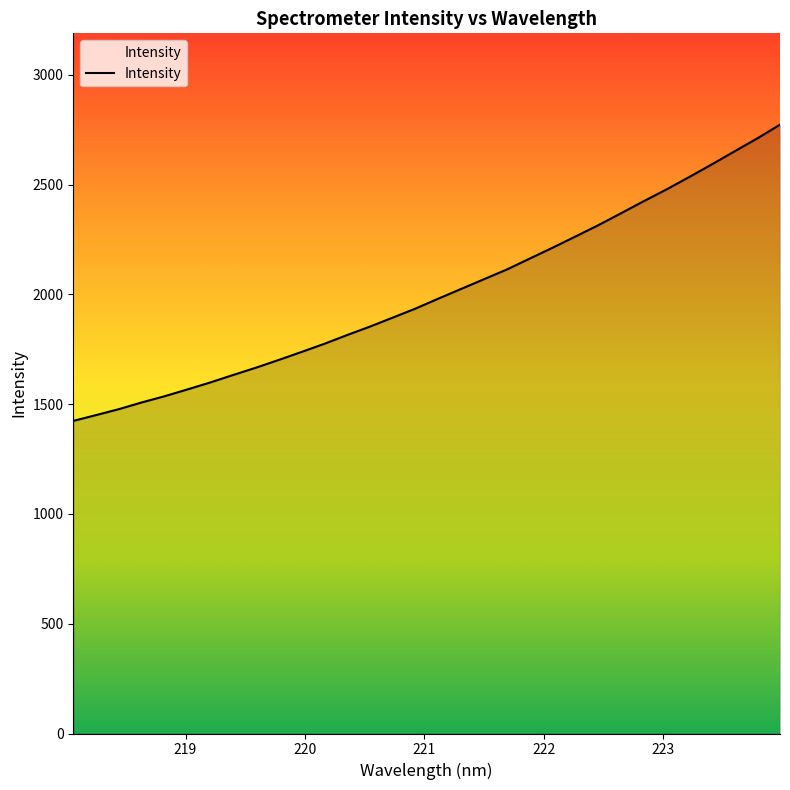

Count the number of values greater than 1980.

16